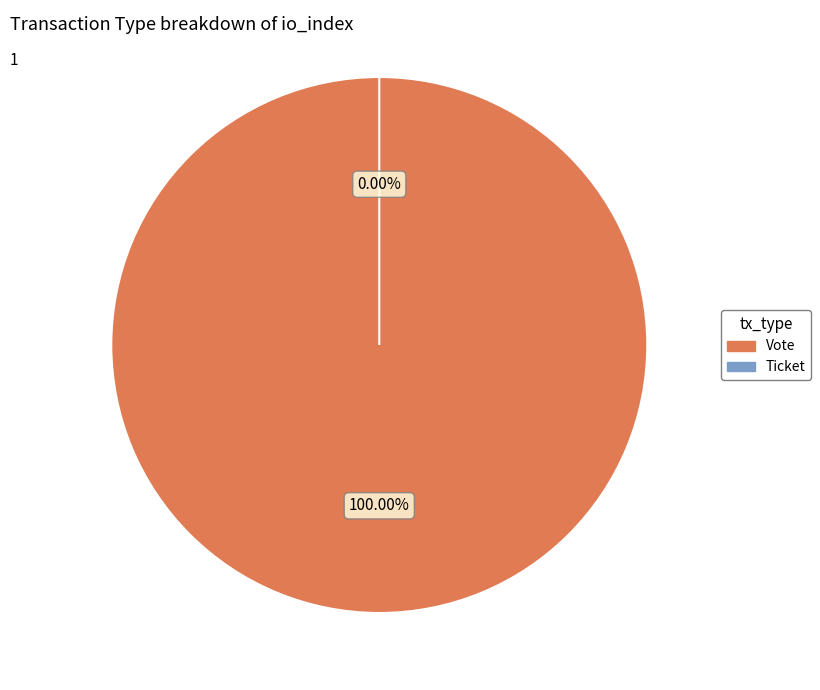

Does Vote account for over 50% of the chart?

Yes